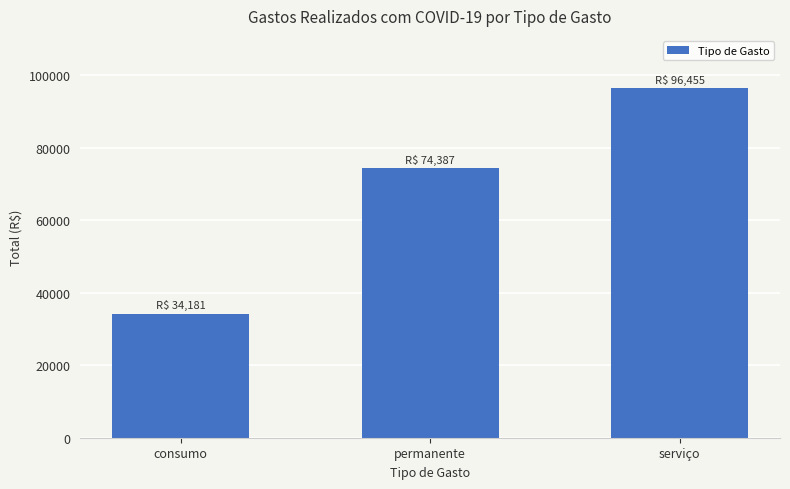

Count the number of data series in this chart.

1